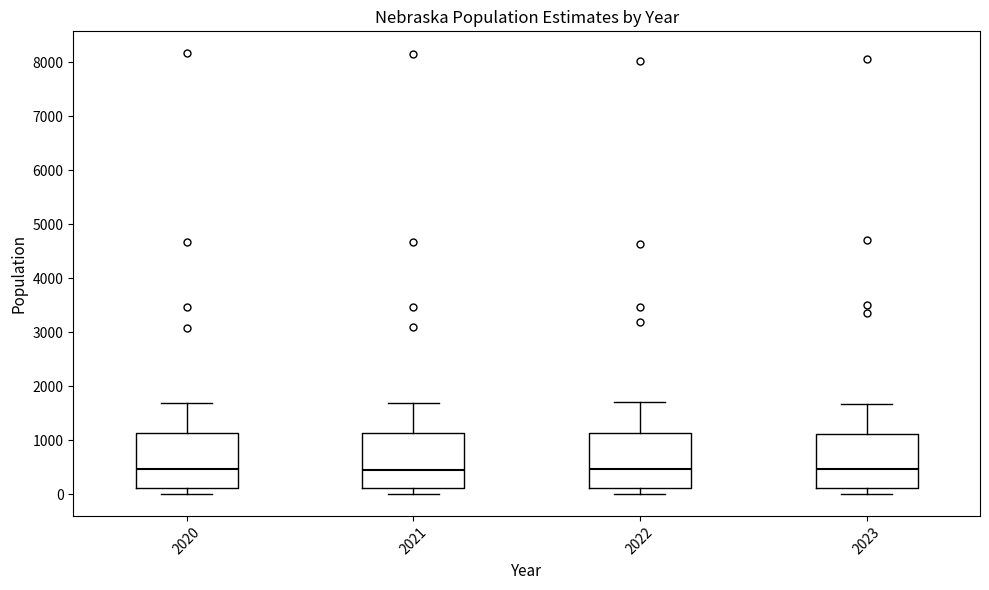

Reading left to right, read every box against the y-axis: the position of its median line, the range the box covers, and the ends of its whiskers. The values are not printed on the chart, so give them approximately, as read against the axis.

2020: median 500, box 100 to 1100, whiskers 0 to 1700
2021: median 500, box 100 to 1100, whiskers 0 to 1700
2022: median 500, box 100 to 1100, whiskers 0 to 1700
2023: median 500, box 100 to 1100, whiskers 0 to 1700